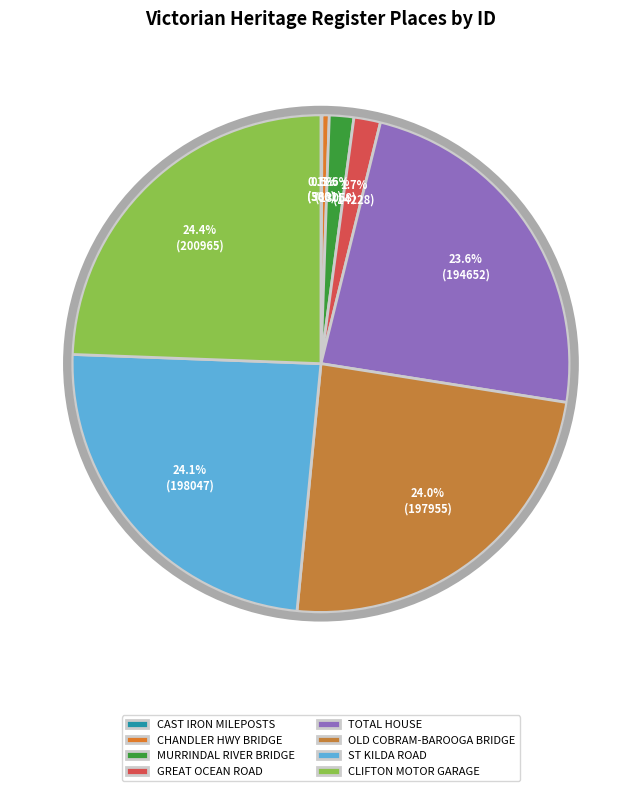

To the nearest percent, what is the average slice percentage?

12%